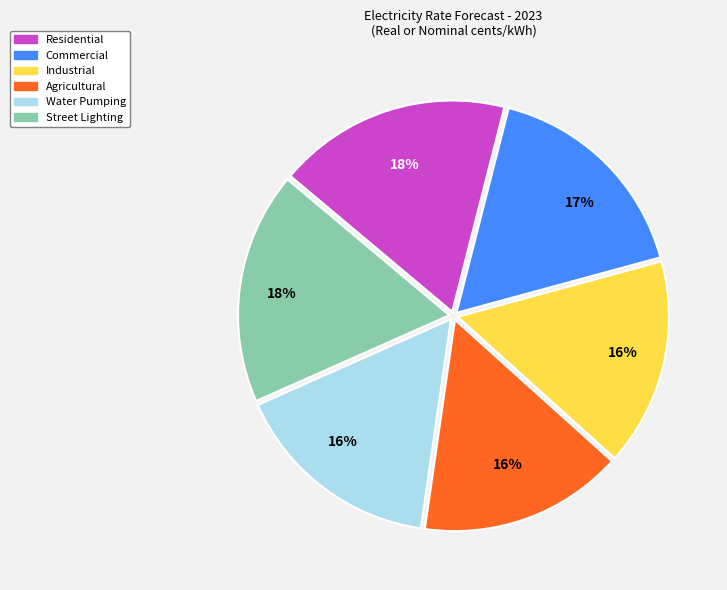

Does any single category account for the majority?

No